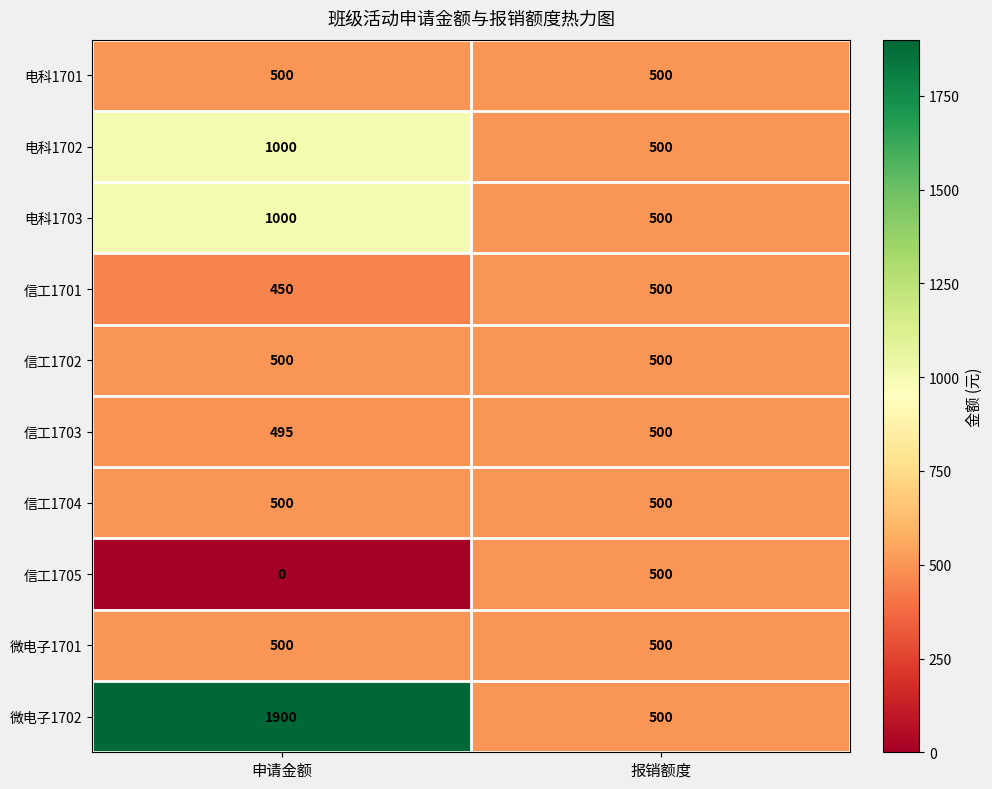

Between 申请金额 and 报销额度, which series saw the biggest shift?

微电子1702